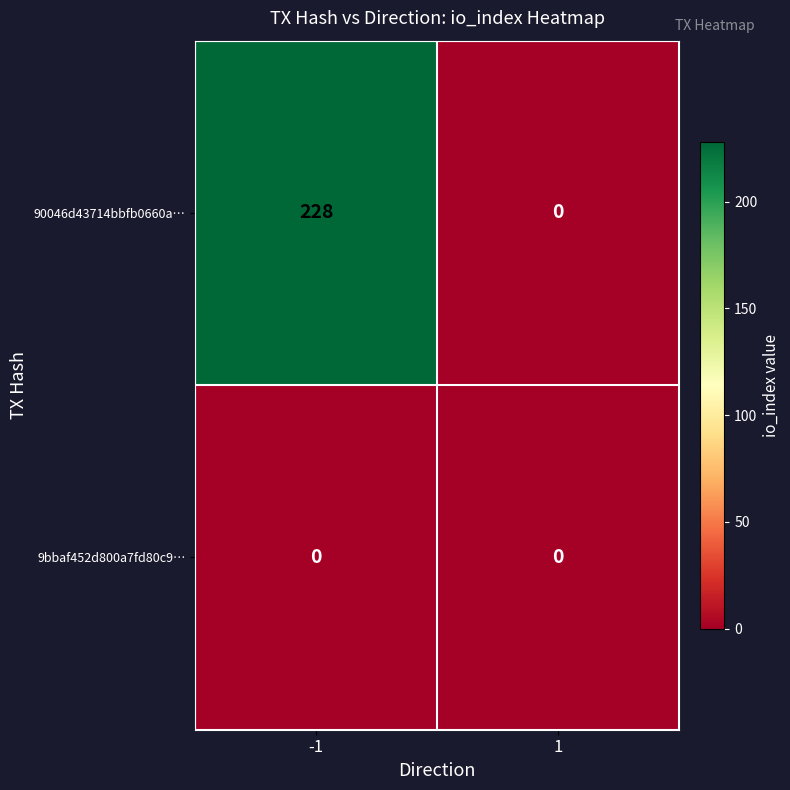

Reading left to right, transcribe all the data shown in this chart.

90046d43714bbfb0660a…: -1=228	1=0
9bbaf452d800a7fd80c9…: -1=0	1=0